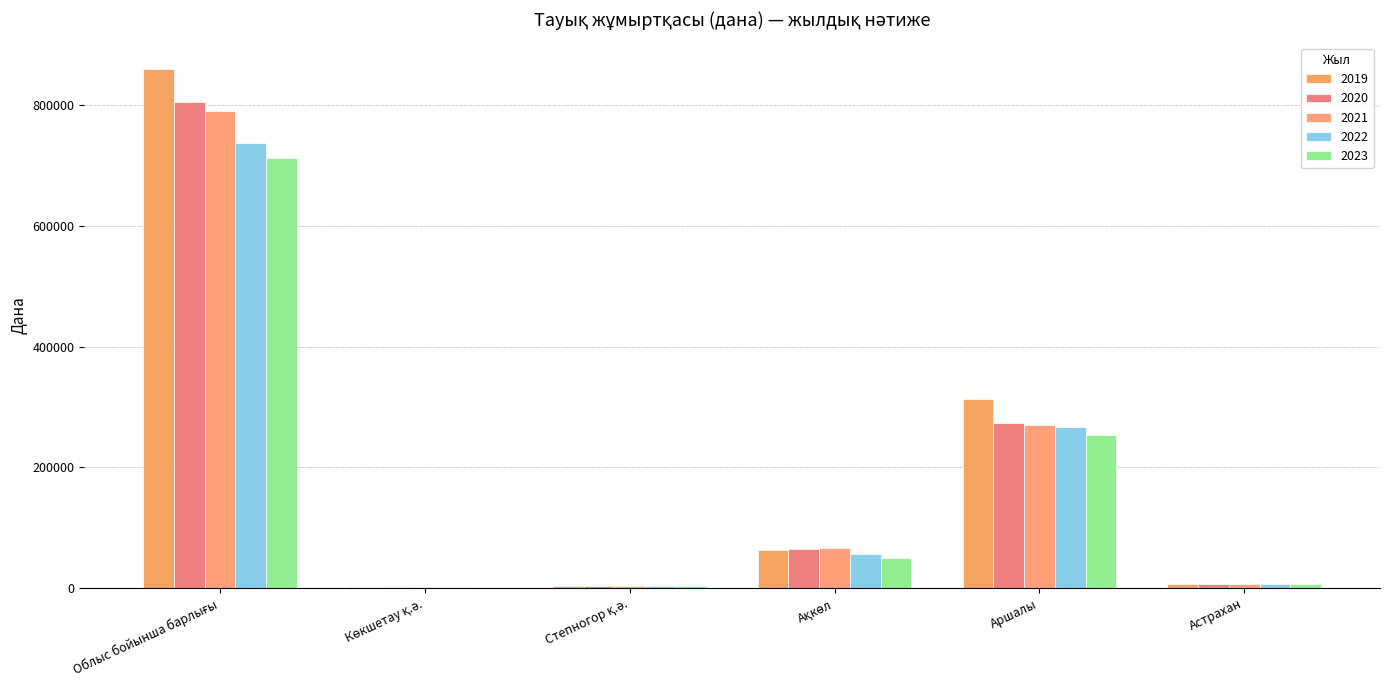

The 2021 series shows 269374.6 at Аршалы. True or false?

True